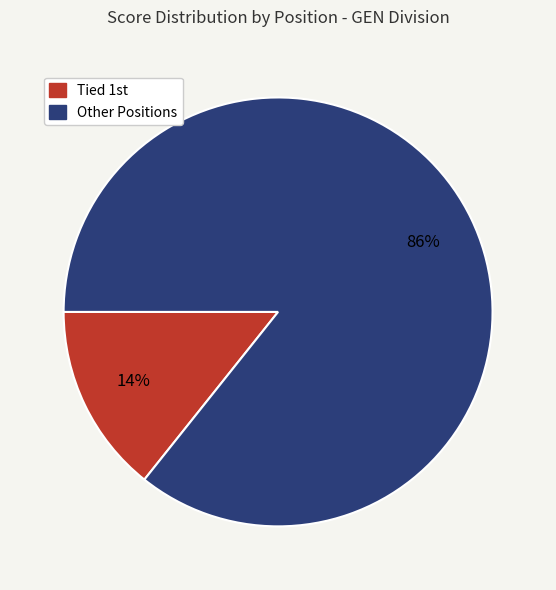

Is there a majority slice in this chart?

Yes